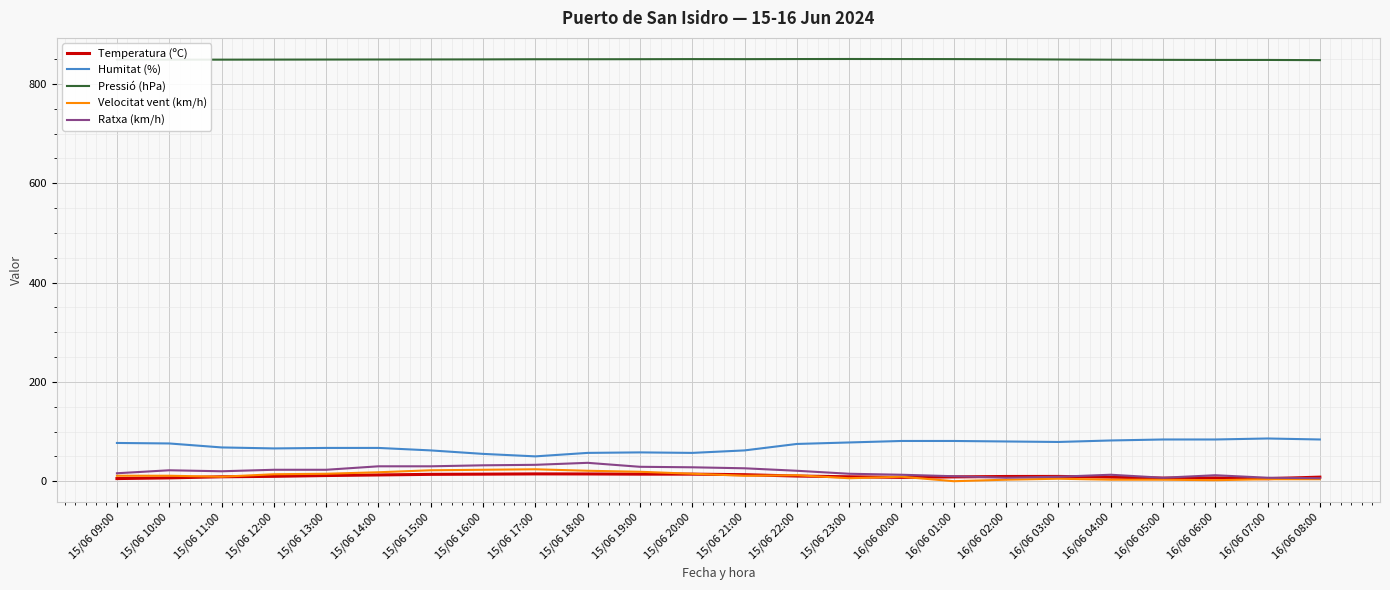

The Temperatura (ºC) series shows 9.6 at 16/06 03:00. True or false?

True